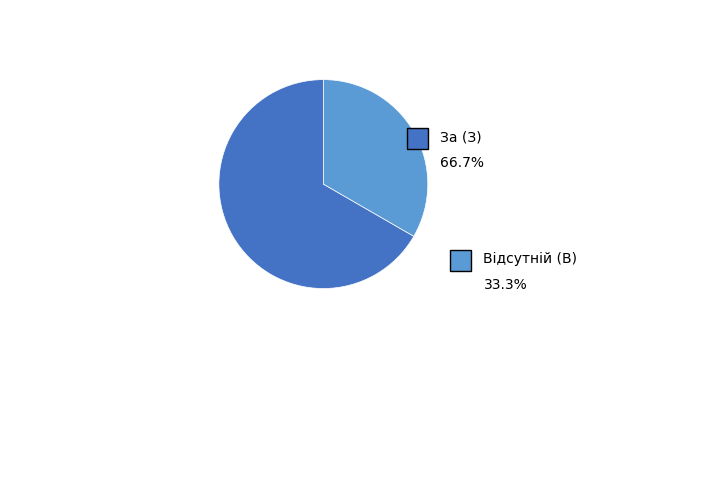

Count the number of slices in the pie.

2